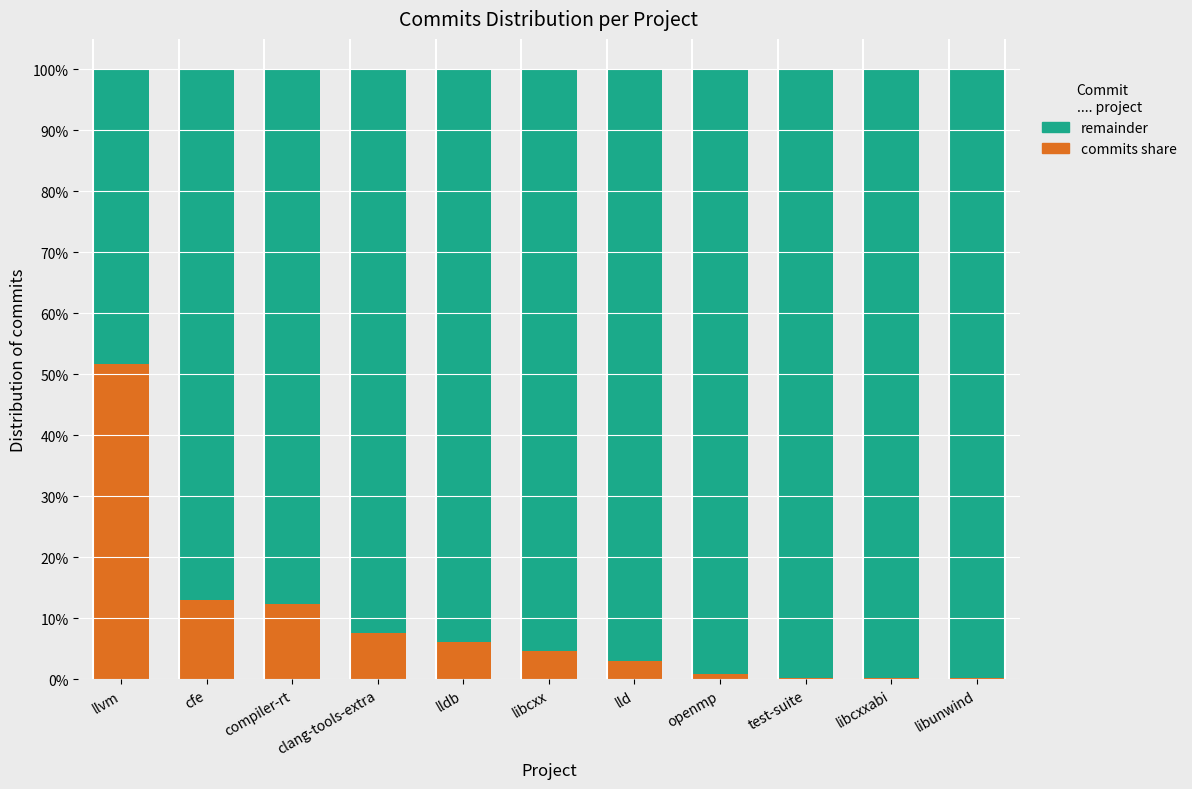

Count the number of categories in the chart.

11